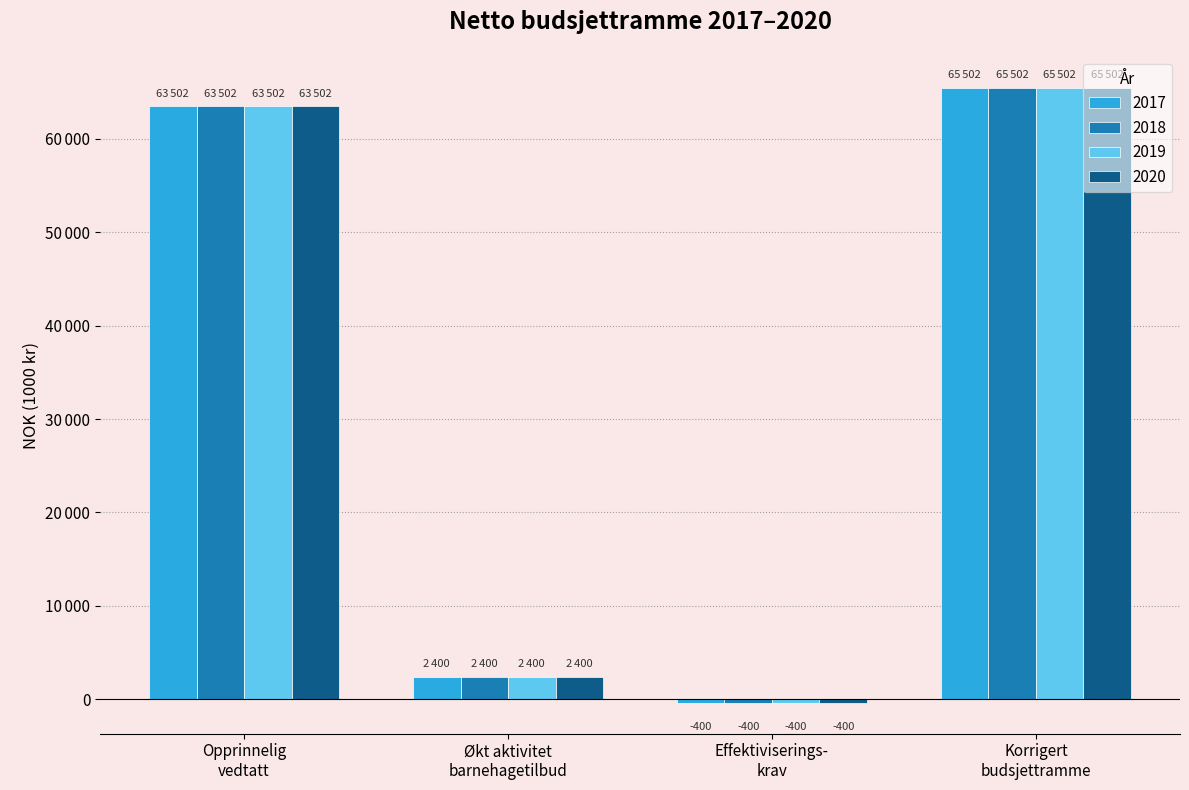

What is the difference between the second highest and minimum values in the 2018 series?

63902